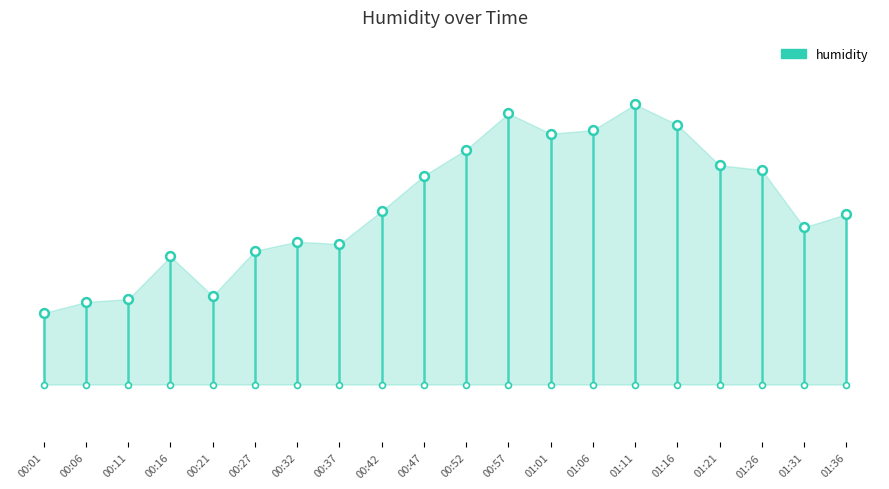

Which has a higher value, 01:31 or 01:16?

01:16